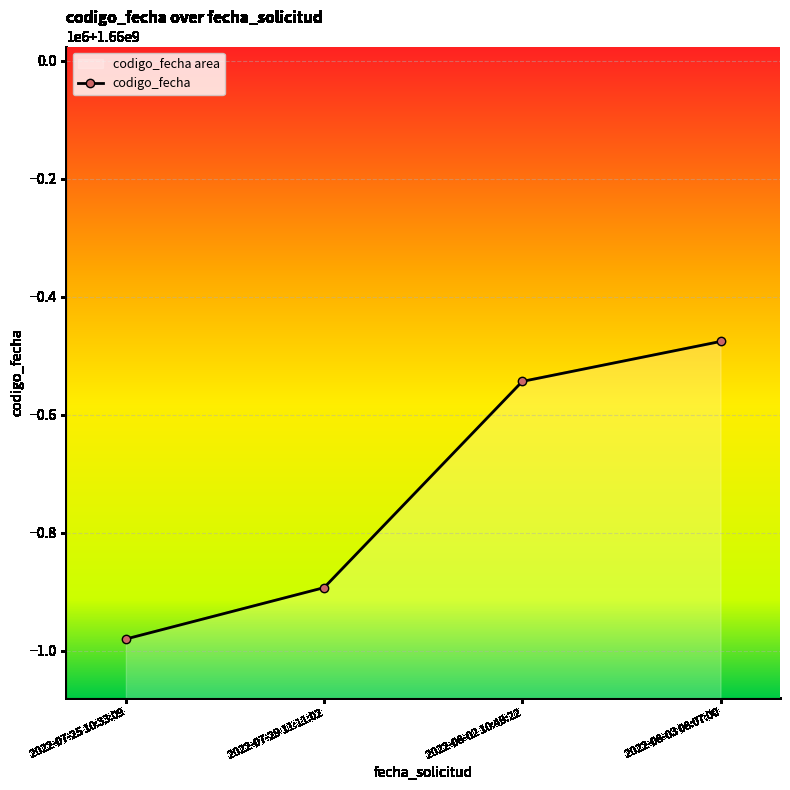

Rank the categories by value from lowest to highest.

2022-07-25 10:33:09, 2022-07-29 11:11:02, 2022-08-02 10:49:22, 2022-08-03 08:07:00